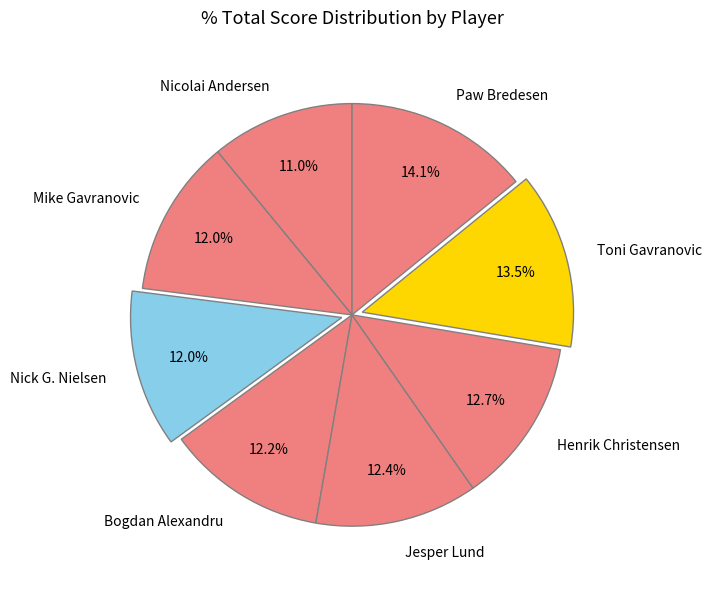

Which category has the smallest portion of the pie?

Nicolai Andersen